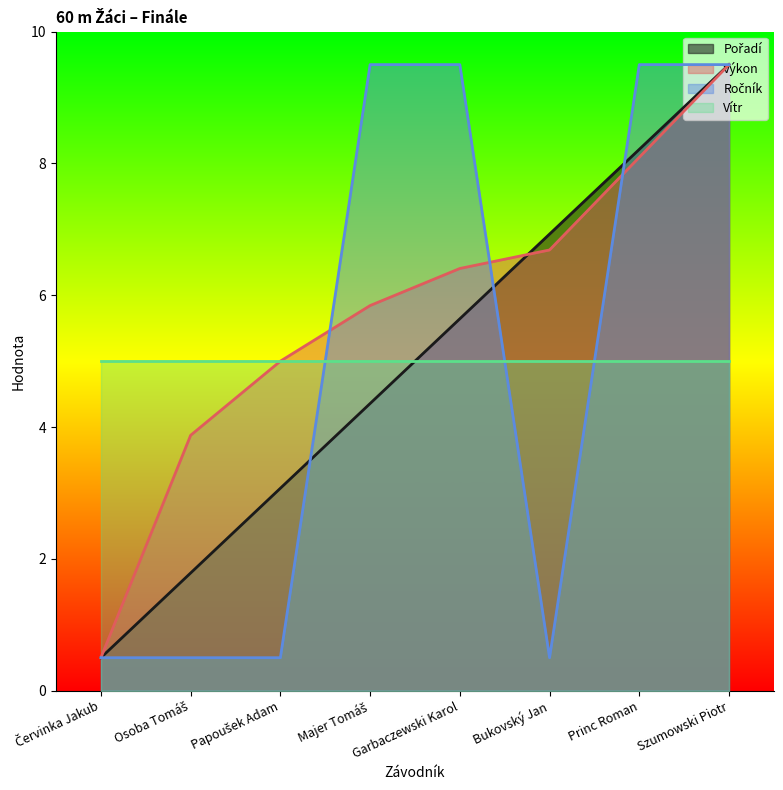

How many categories are shown in the chart?

8